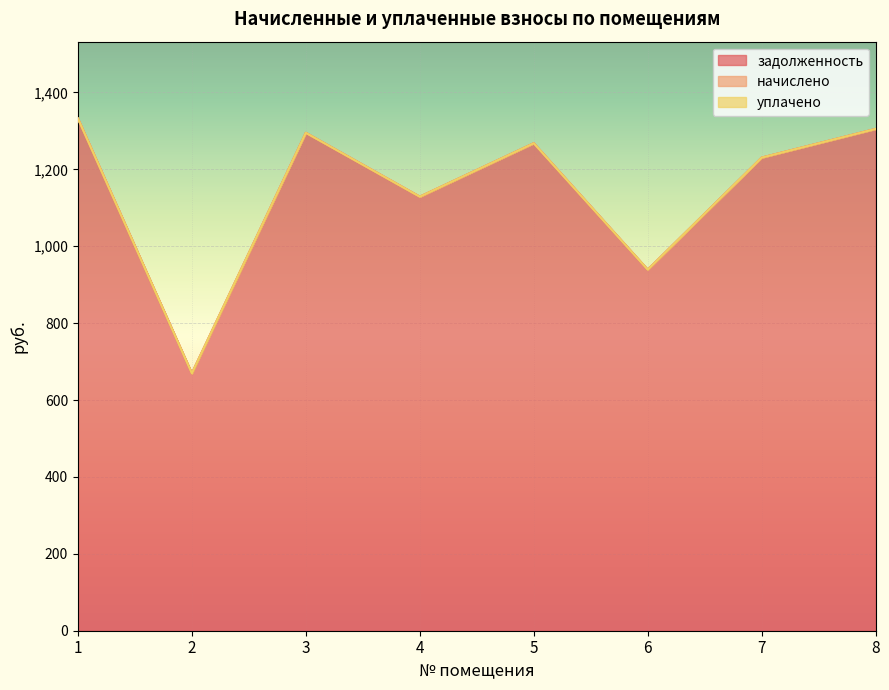

What is the difference between the highest and lowest values at 2?

669.5